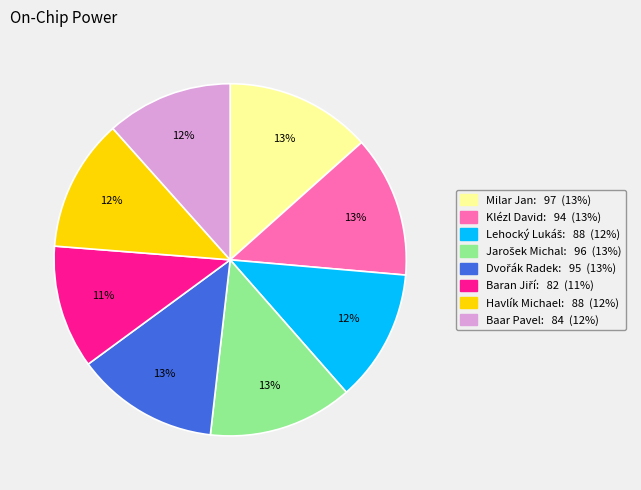

What percentage is the Milar Jan slice, to the nearest percent?

13%